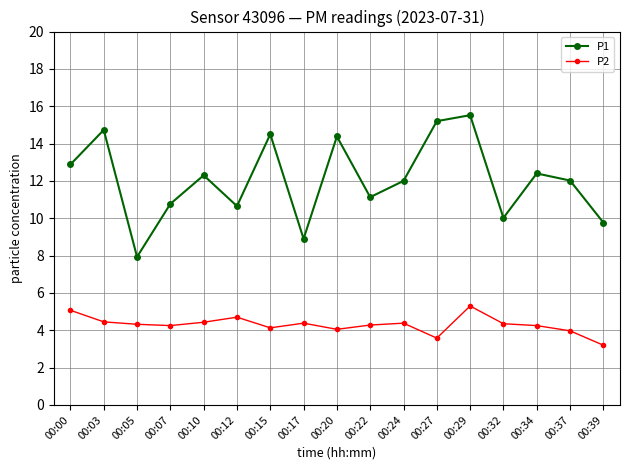

What is the approximate value of P2 at 00:27?

3.6